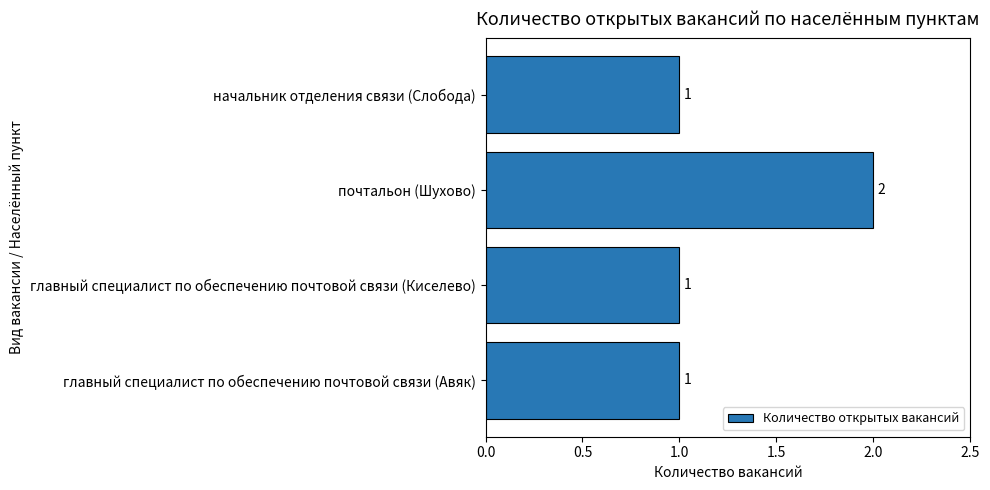

The value at главный специалист по обеспечению почтовой связи (Киселево) is 1. True or false?

True